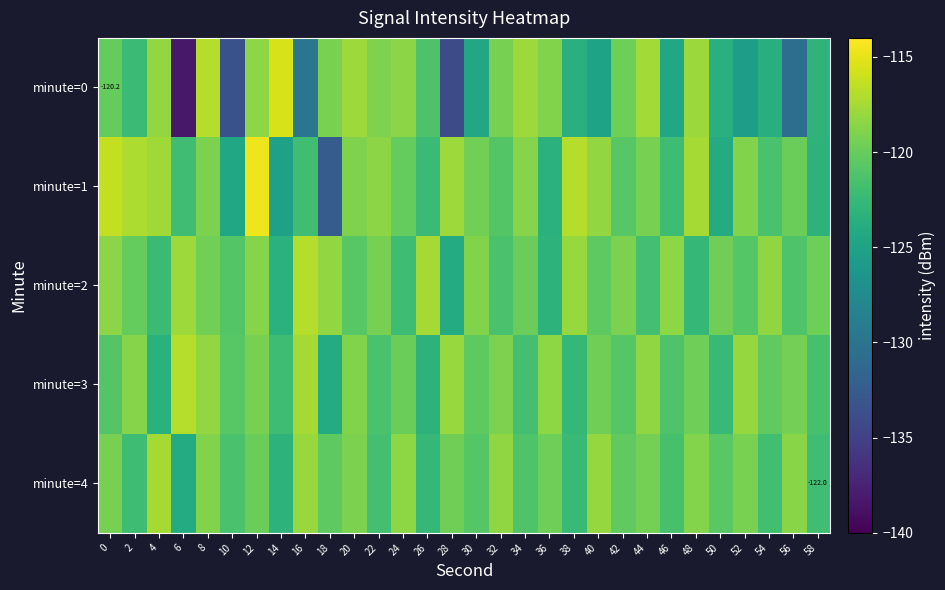

List the series in order of their peak value, lowest first.

minute=4, minute=2, minute=3, minute=0, minute=1